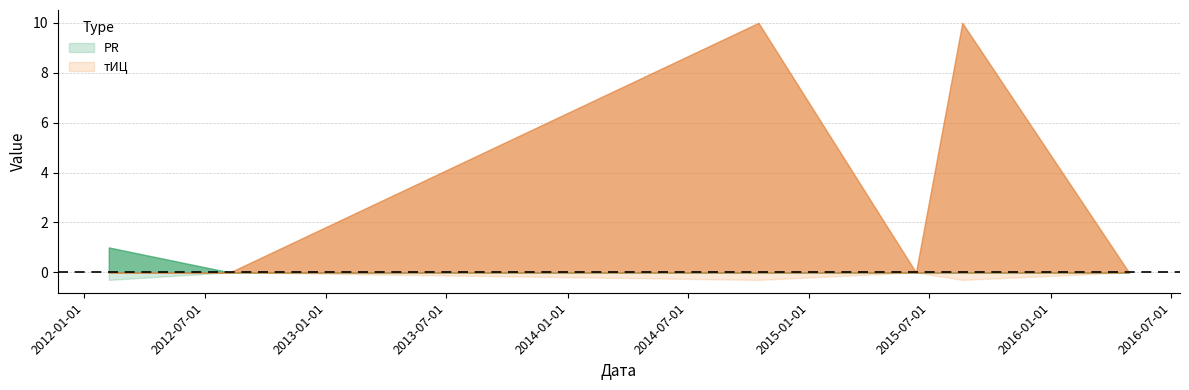

What value does the тИЦ series have at 2014-10-16?

10